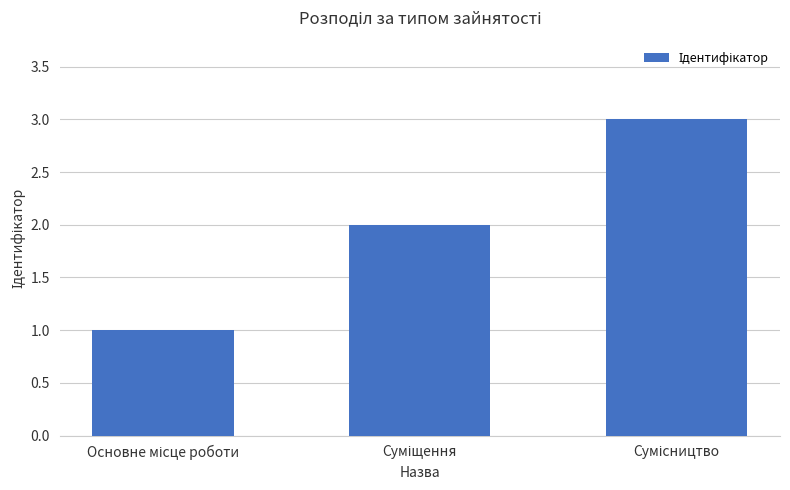

What is the value of the 2nd bar from the left?

2